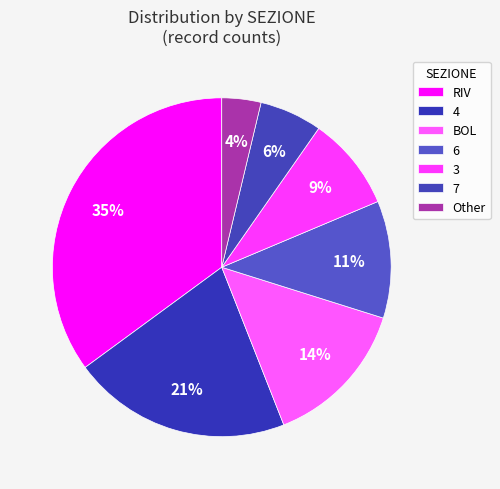

How many slices are in this pie chart?

7